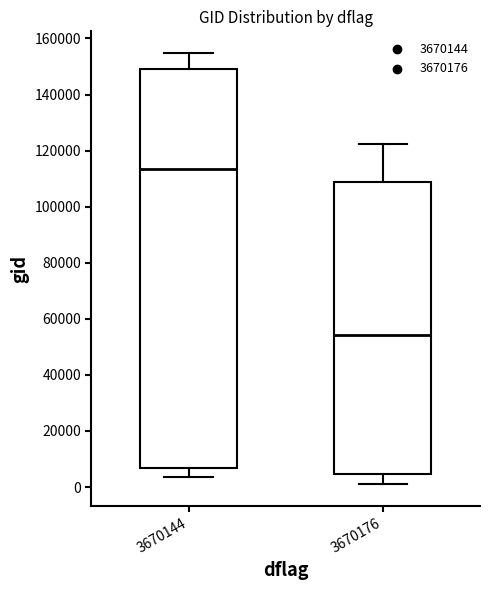

Reading left to right, read every box against the y-axis: the position of its median line, the range the box covers, and the ends of its whiskers. The values are not printed on the chart, so give them approximately, as read against the axis.

3670144: median 114000, box 6000 to 150000, whiskers 4000 to 154000
3670176: median 54000, box 4000 to 108000, whiskers 0 to 122000